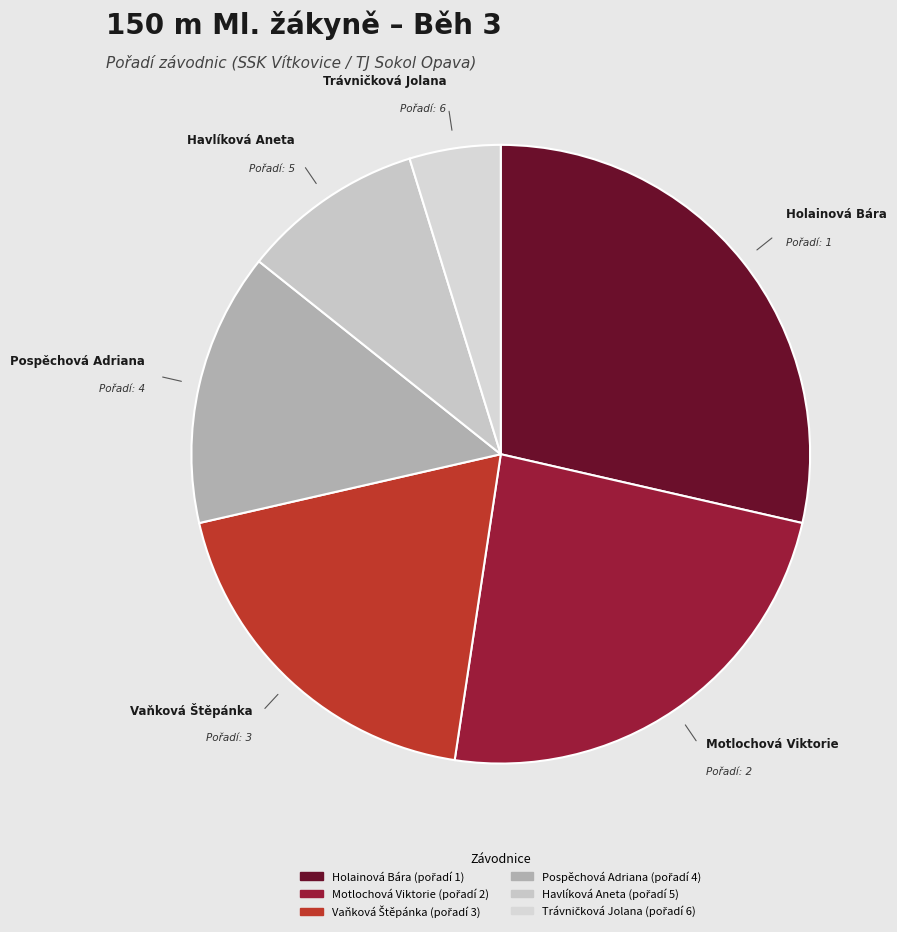

Does Motlochová Viktorie account for over 50% of the chart?

No